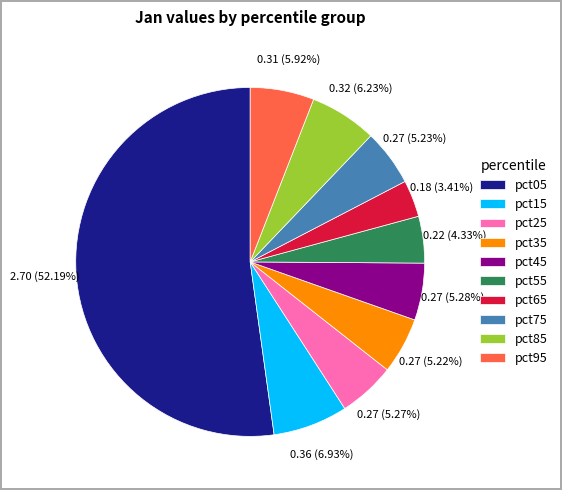

Count the number of slices in the pie.

10